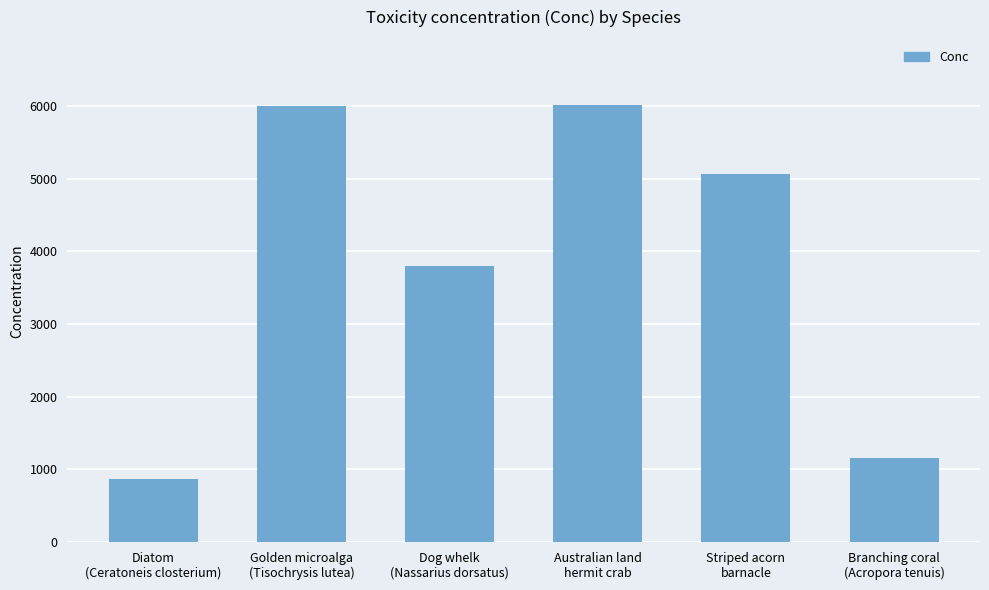

What is the value of the 5th bar from the left?

5070